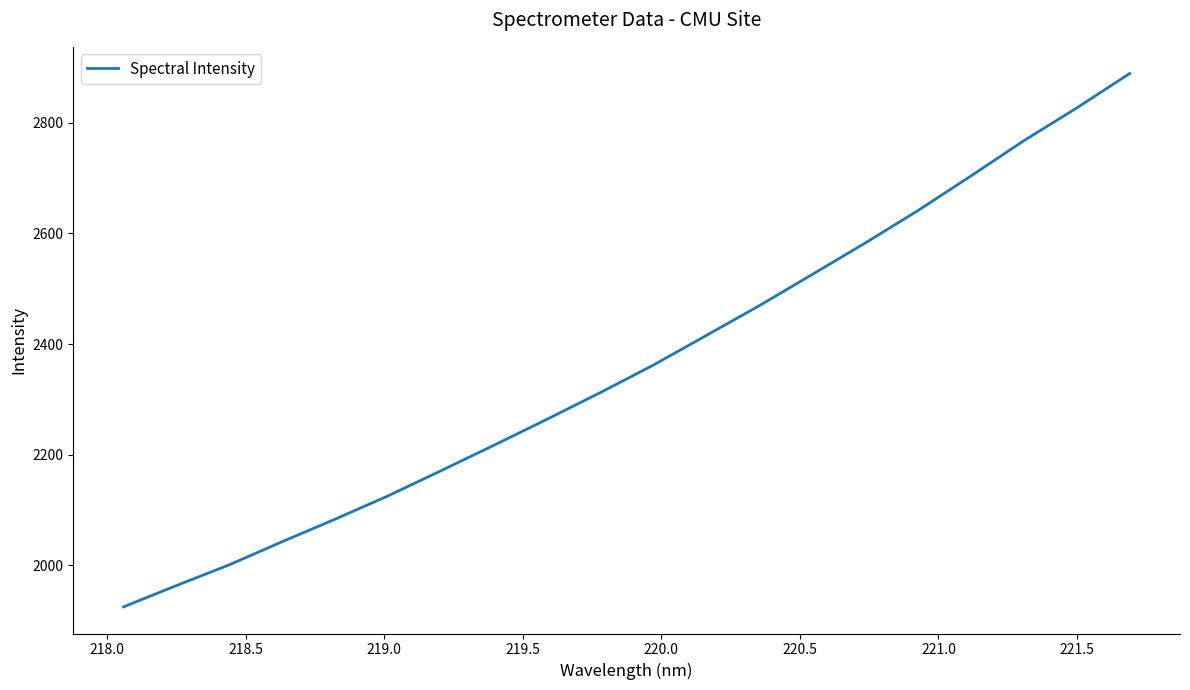

What is the minimum value shown in the chart?

1925.2